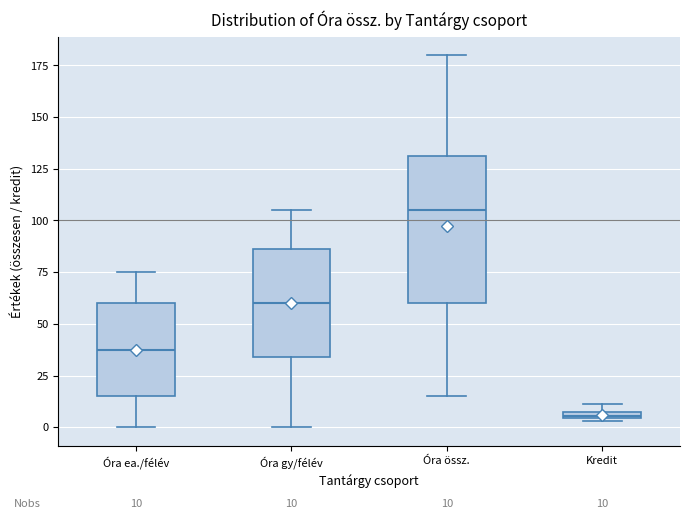

Which box is the tallest, from its lower edge to its upper edge?

Óra össz.